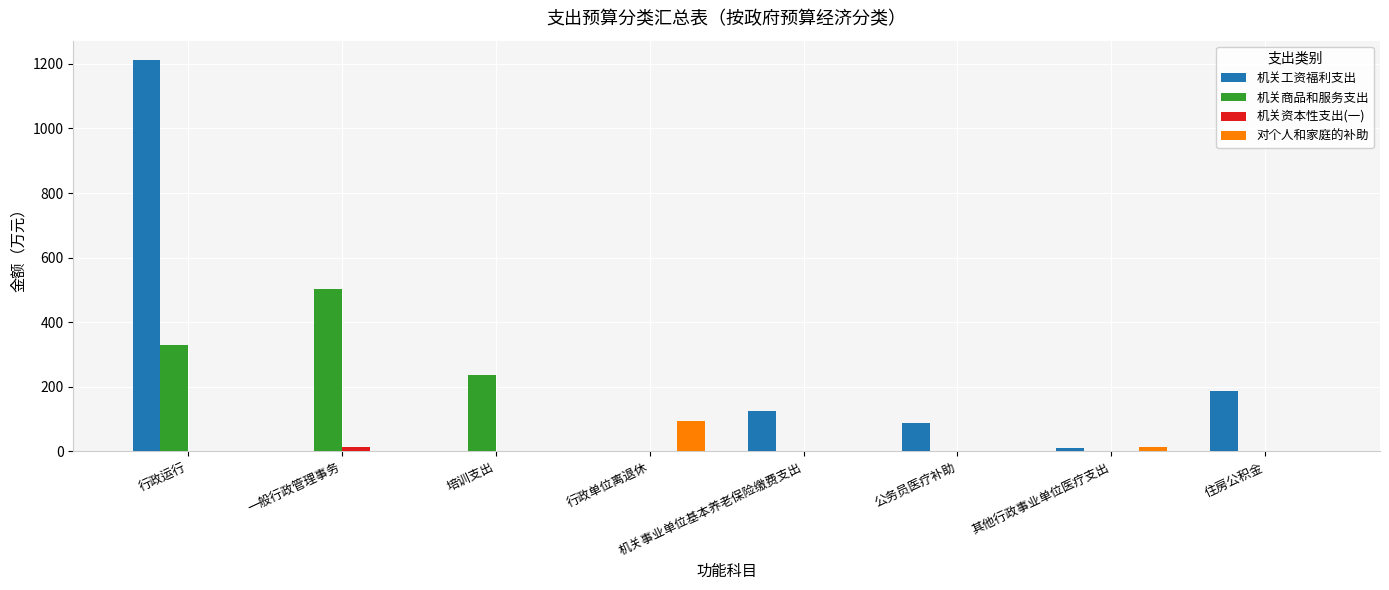

What is the maximum value shown in the chart?

1211.2